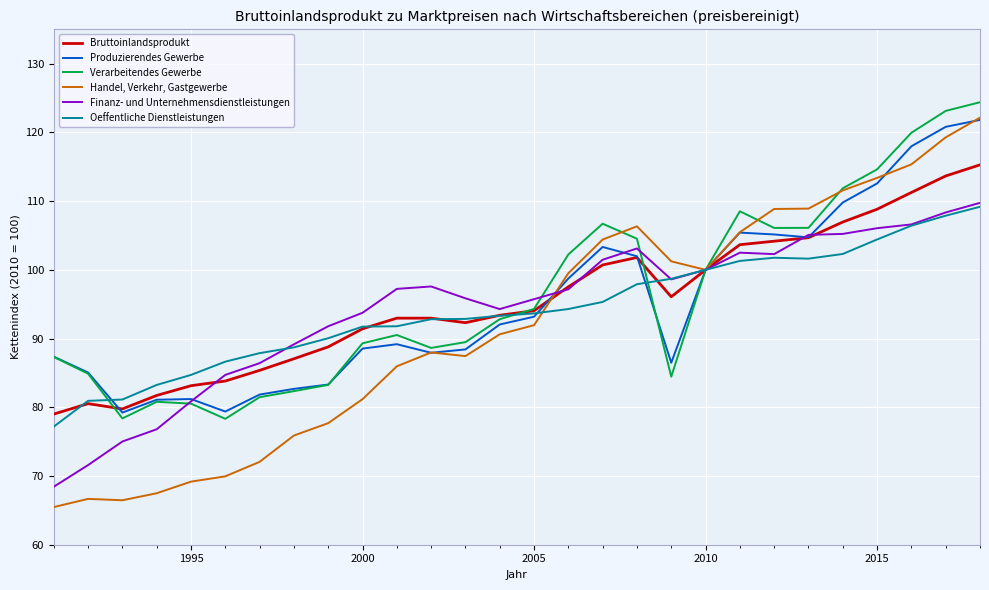

Rank the series by their maximum value, from highest to lowest.

Verarbeitendes Gewerbe, Handel, Verkehr, Gastgewerbe, Produzierendes Gewerbe, Bruttoinlandsprodukt, Finanz- und Unternehmensdienstleistungen, Oeffentliche Dienstleistungen